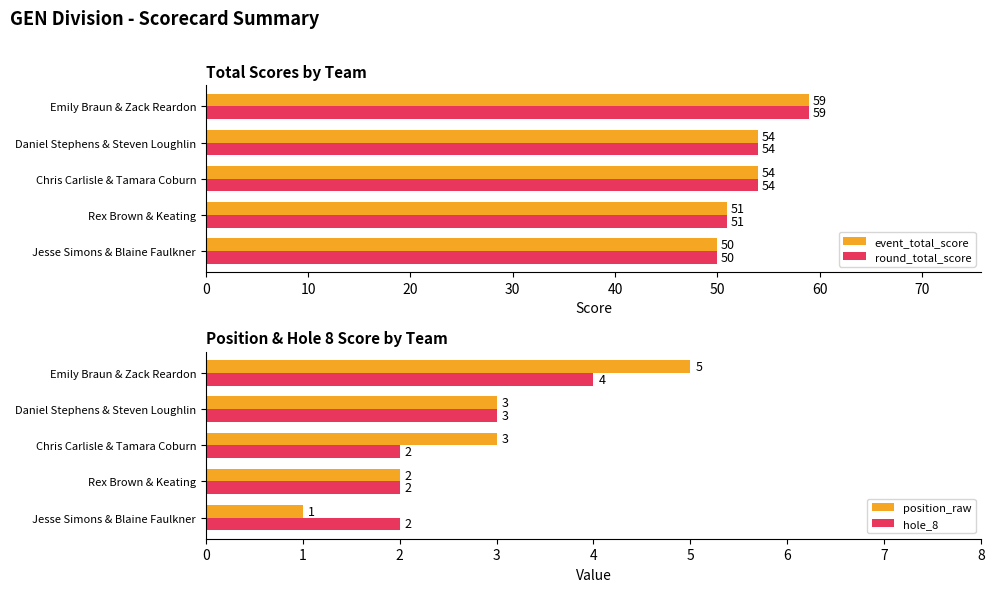

Count the round_total_score values in the range 51 to 54.

3